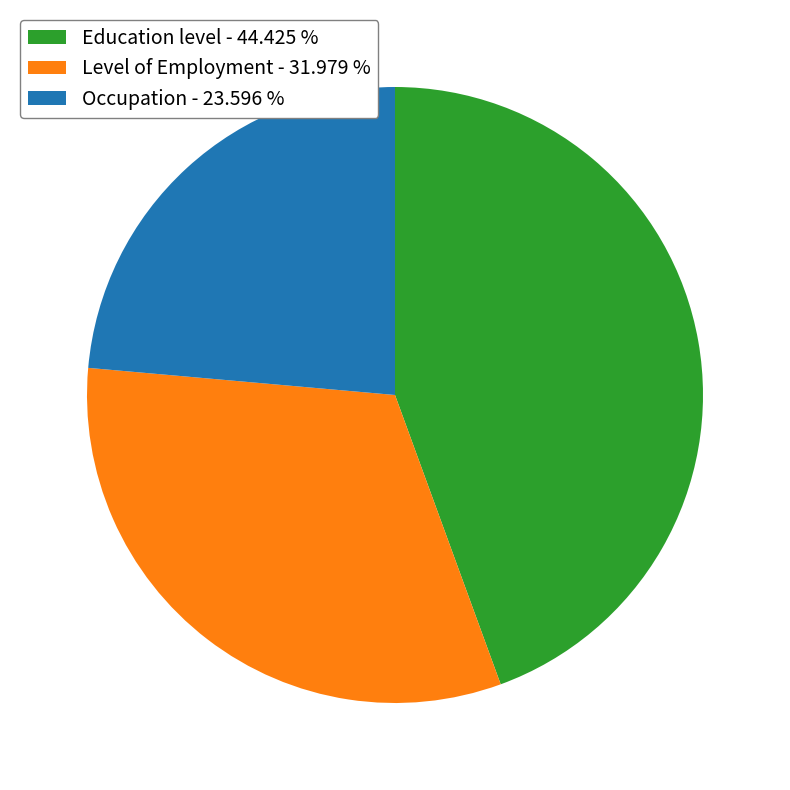

The Education level slice represents 36% of the pie. True or false?

False